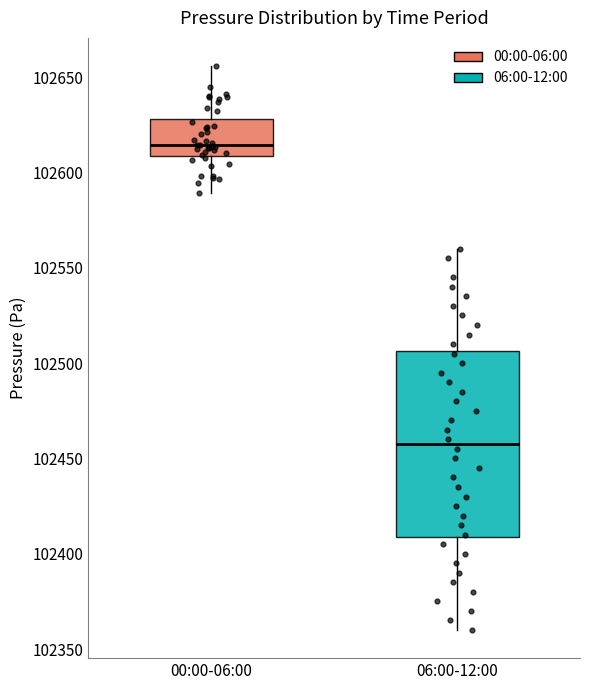

Where does the median line of the box for 00:00-06:00 sit on the y-axis? The values are not printed on the chart, so give them approximately, as read against the axis.

102615